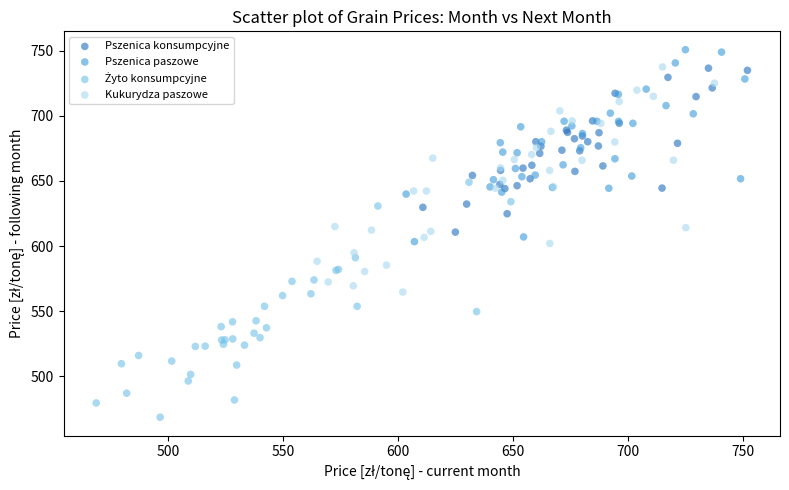

Which series reaches the maximum Y coordinate?

Pszenica paszowe